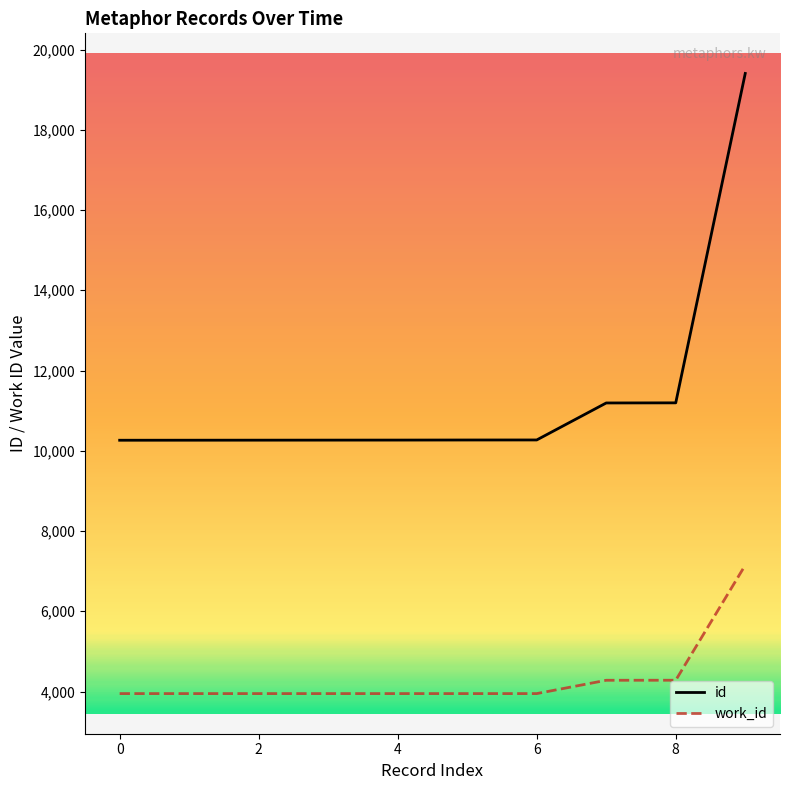

True or false: id and work_id cross at least once.

False